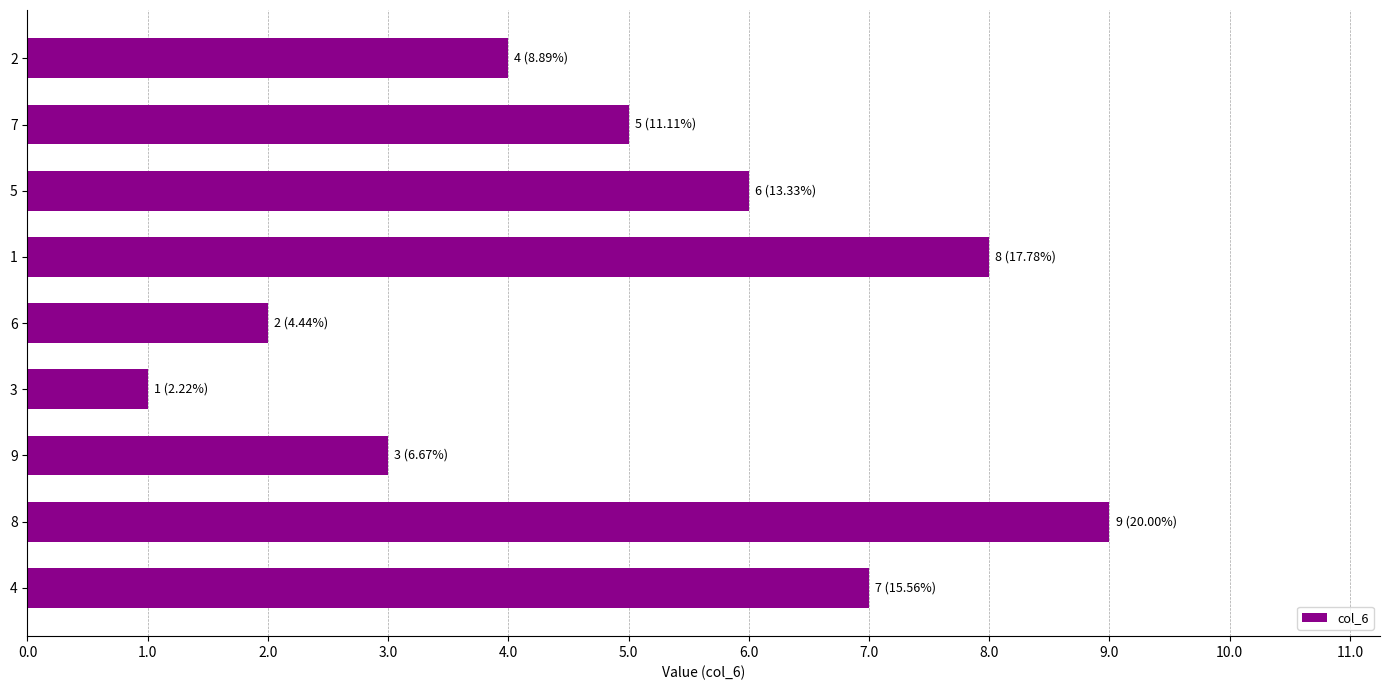

How many bars are there in total?

9